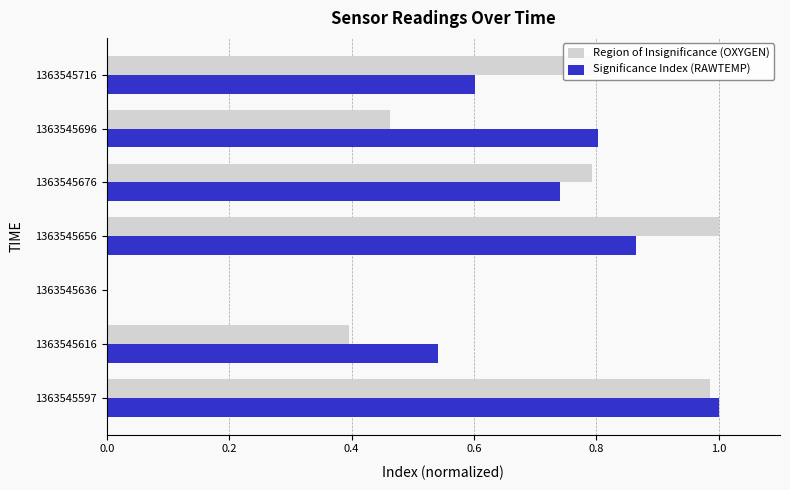

What is the total value across all series at 1363545597?

2.0